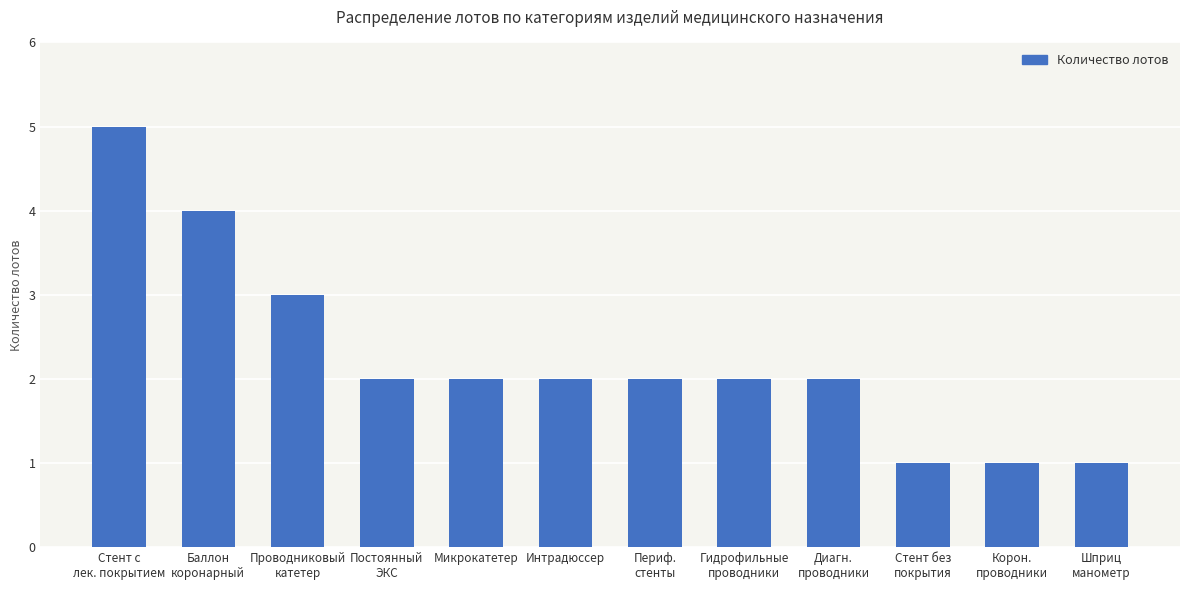

Is it true that the value at Диагн.
проводники is 1?

False